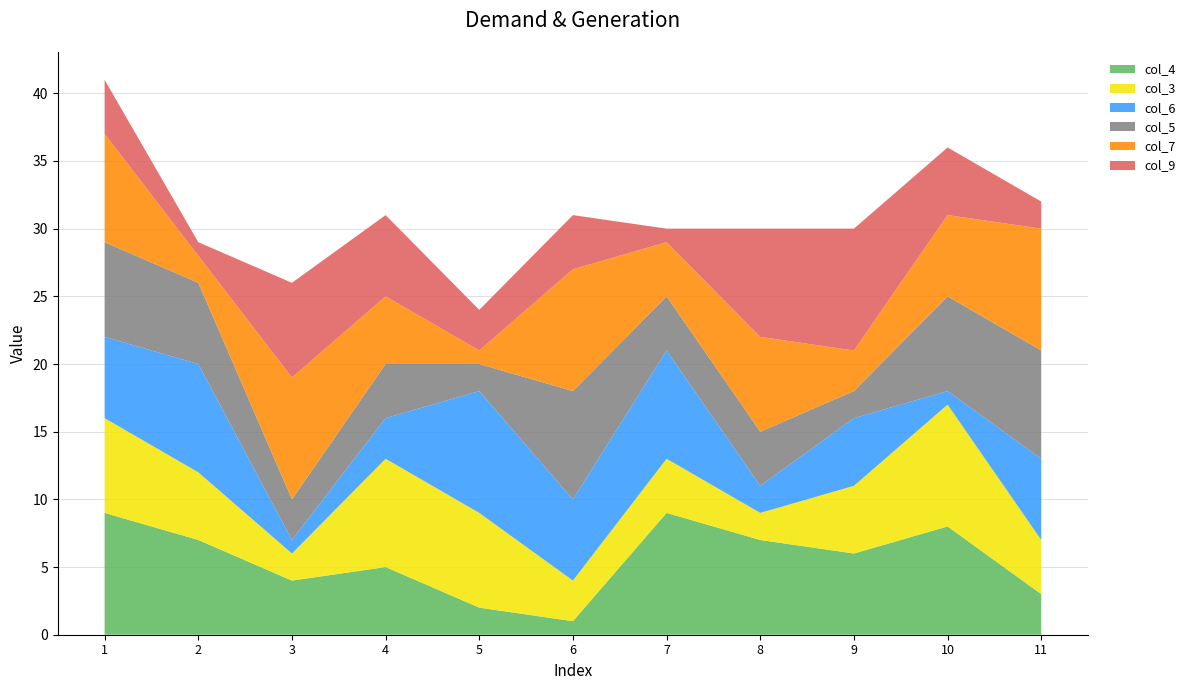

Reading right to left, extract all data points from this chart.

col_4: 3	8	6	7	9	1	2	5	4	7	9
col_3: 4	9	5	2	4	3	7	8	2	5	7
col_6: 6	1	5	2	8	6	9	3	1	8	6
col_5: 8	7	2	4	4	8	2	4	3	6	7
col_7: 9	6	3	7	4	9	1	5	9	2	8
col_9: 2	5	9	8	1	4	3	6	7	1	4